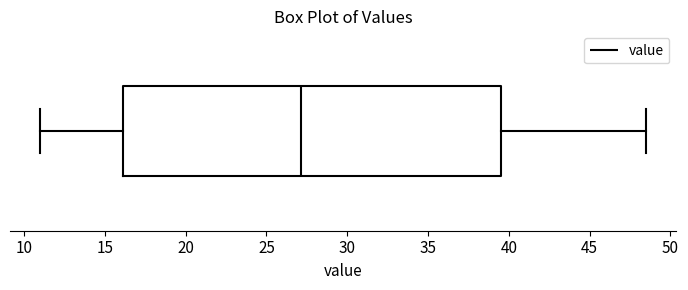

Where is the left edge of the box on the x-axis? The values are not printed on the chart, so give them approximately, as read against the axis.

16.0